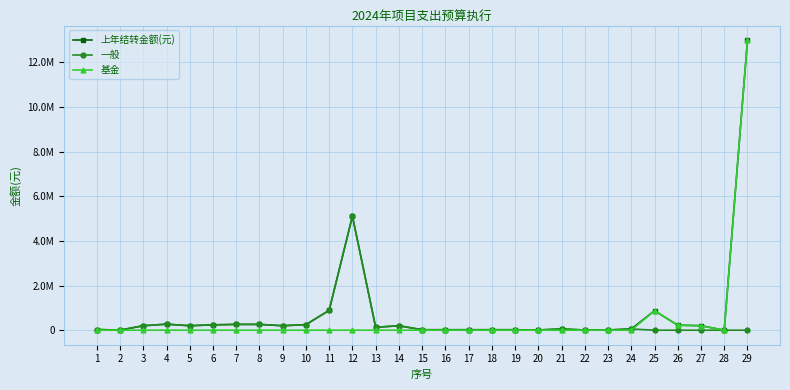

At how many categories does at least one series exceed 5958892?

1